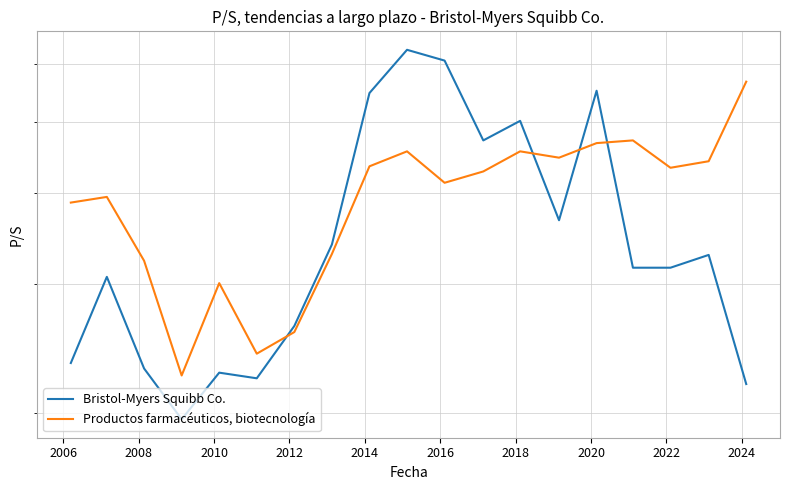

Is it true that Productos farmacéuticos, biotecnología equals 0.6 at 2016?

False